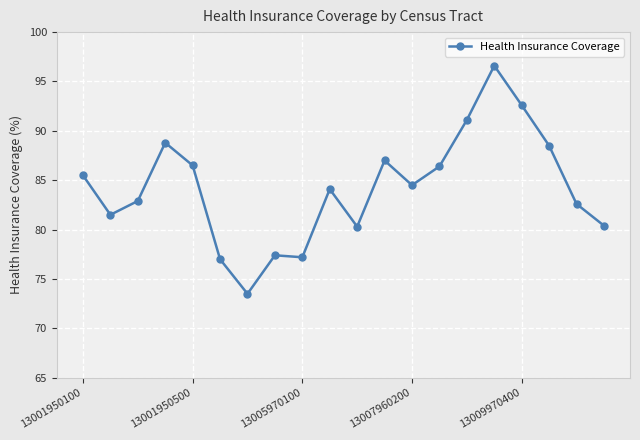

What is the greatest value displayed?

96.6